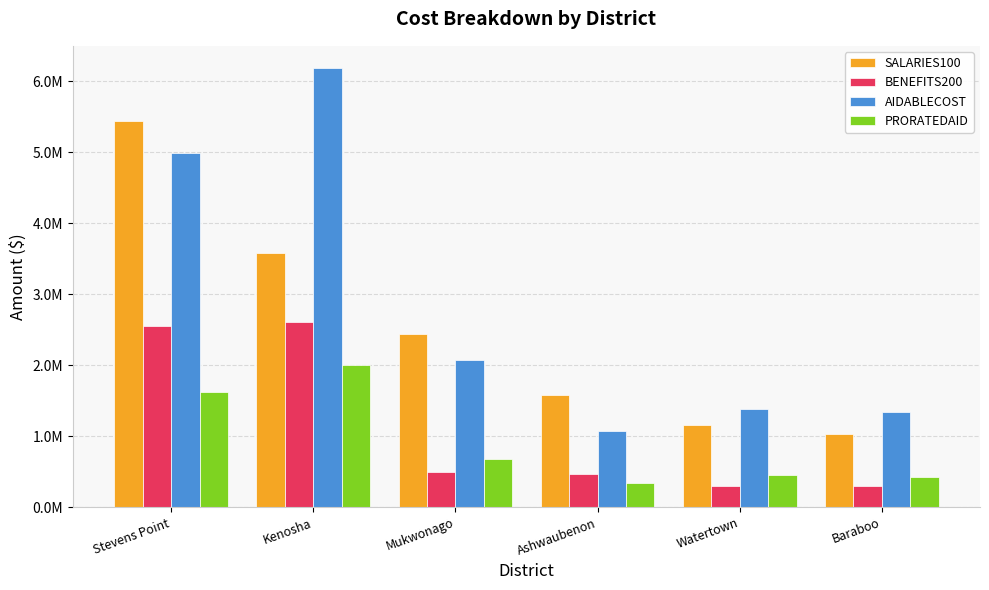

Reading left to right, transcribe all the data shown in this chart.

SALARIES100: Stevens Point=5439305.4	Kenosha=3575102.4	Mukwonago=2433250.7	Ashwaubenon=1583319.9	Watertown=1153528.7	Baraboo=1030287.4
BENEFITS200: Stevens Point=2553058.6	Kenosha=2611607.7	Mukwonago=493517.5	Ashwaubenon=470223.7	Watertown=303940.8	Baraboo=303892.8
AIDABLECOST: Stevens Point=4986309.3	Kenosha=6186710.1	Mukwonago=2076837.4	Ashwaubenon=1066117.6	Watertown=1381721.8	Baraboo=1334180.2
PRORATEDAID: Stevens Point=1615633.0	Kenosha=2004579.0	Mukwonago=672924.0	Ashwaubenon=345437.0	Watertown=447697.0	Baraboo=432293.0